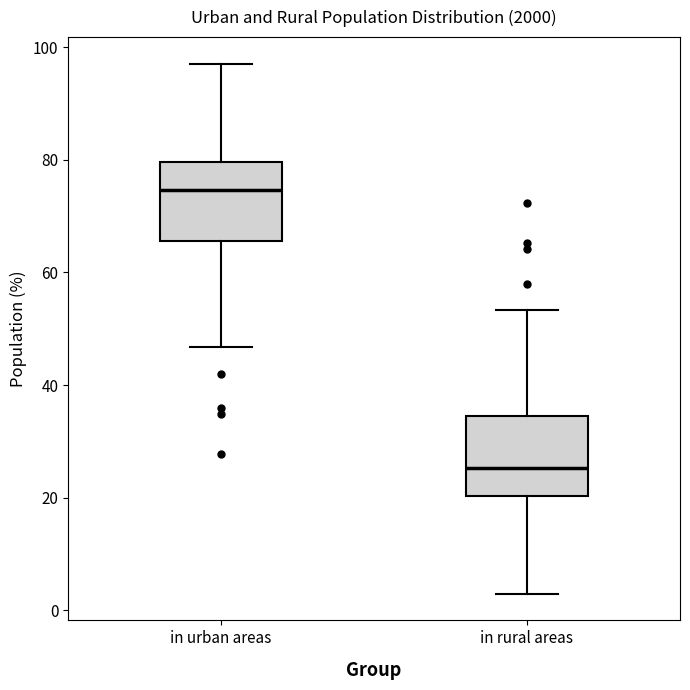

Which box's median line is the highest?

in urban areas